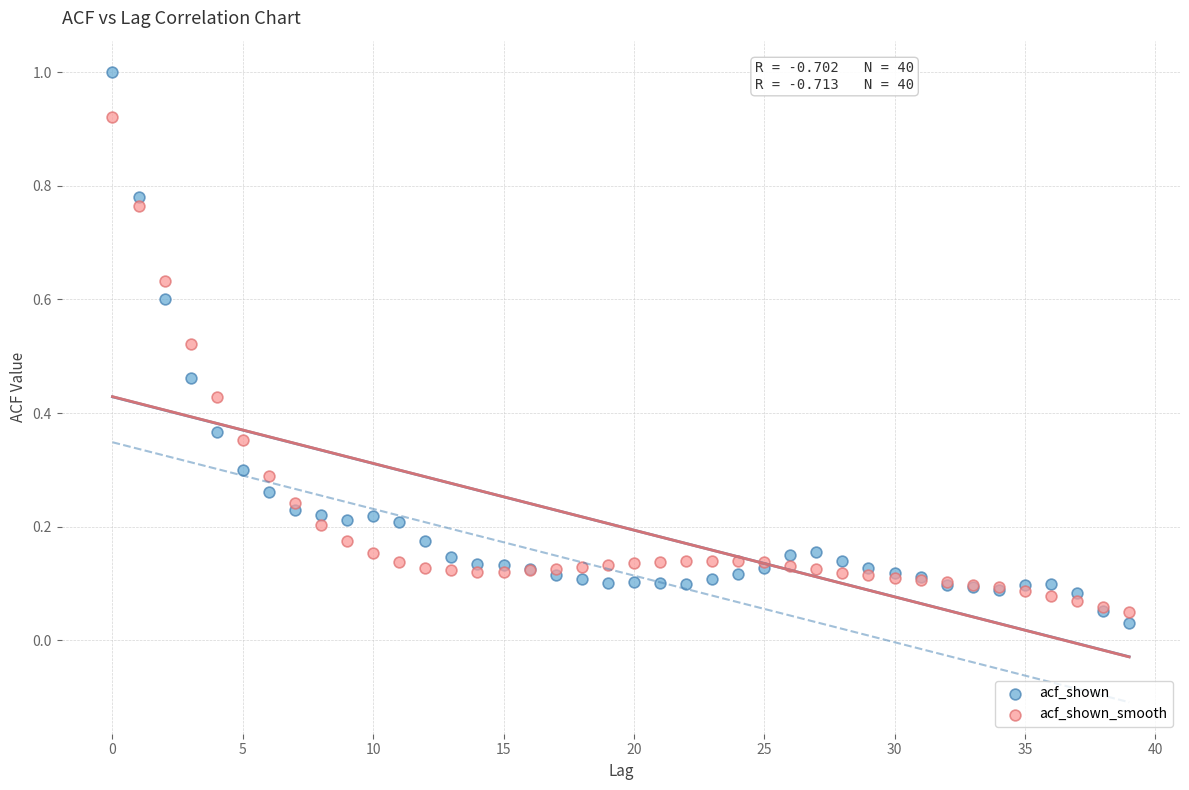

Which series reaches the maximum Y coordinate?

acf_shown